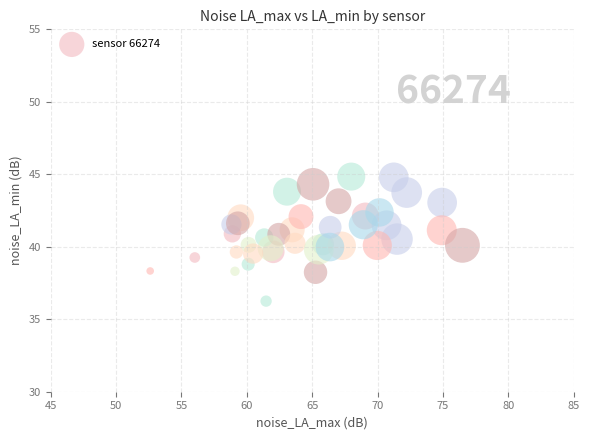

What is the range of X values (max minus min)?

23.9